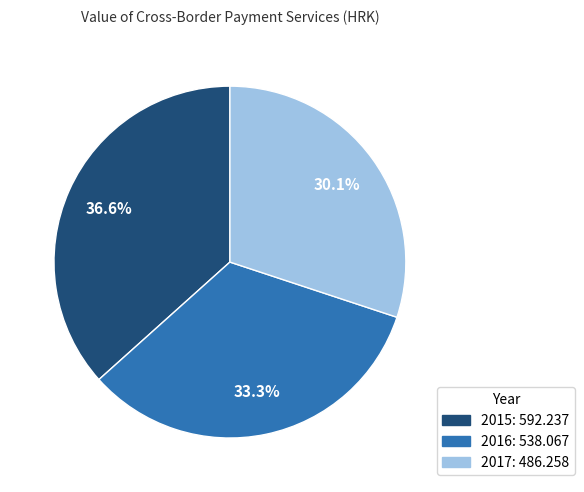

Between 2017 and 2016, which is larger?

2016